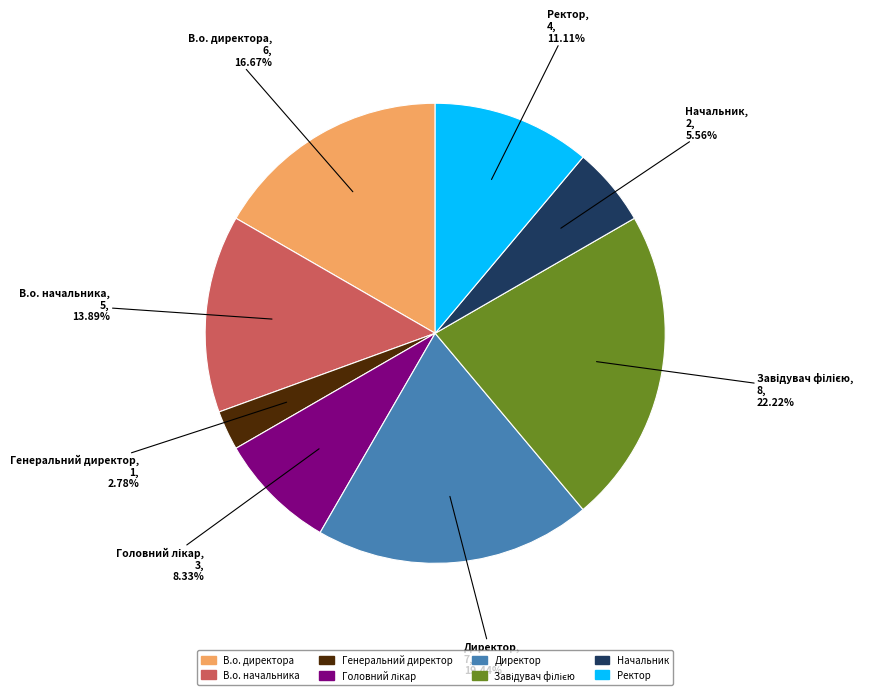

Count the number of slices in the pie.

8